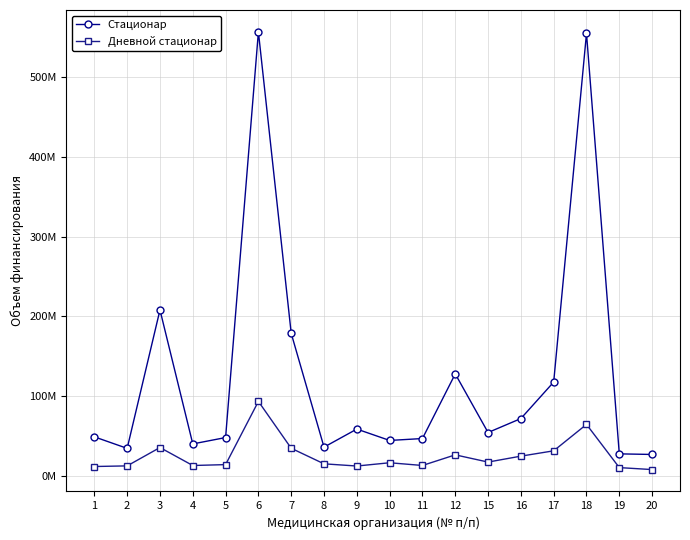

Read the Дневной стационар value at 4, to the nearest 100.

13417700